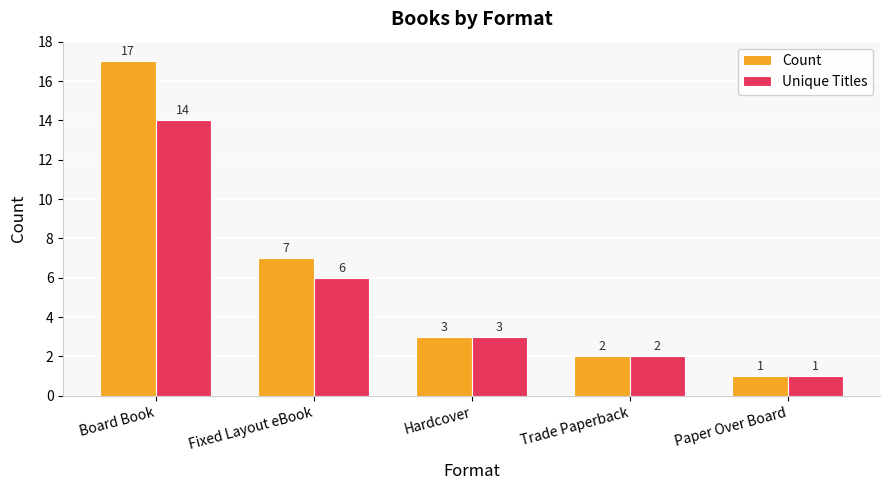

Is it true that Count equals 0 at Paper Over Board?

False